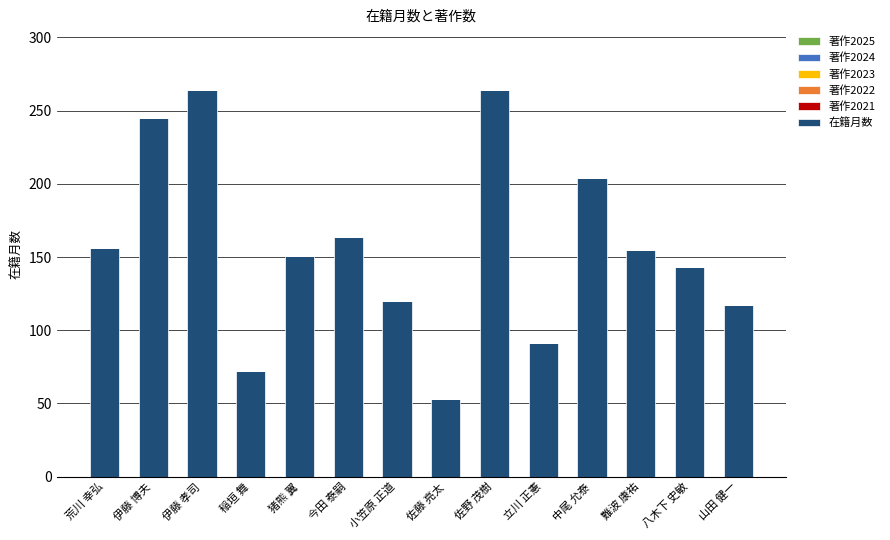

Are the bars horizontal?

No